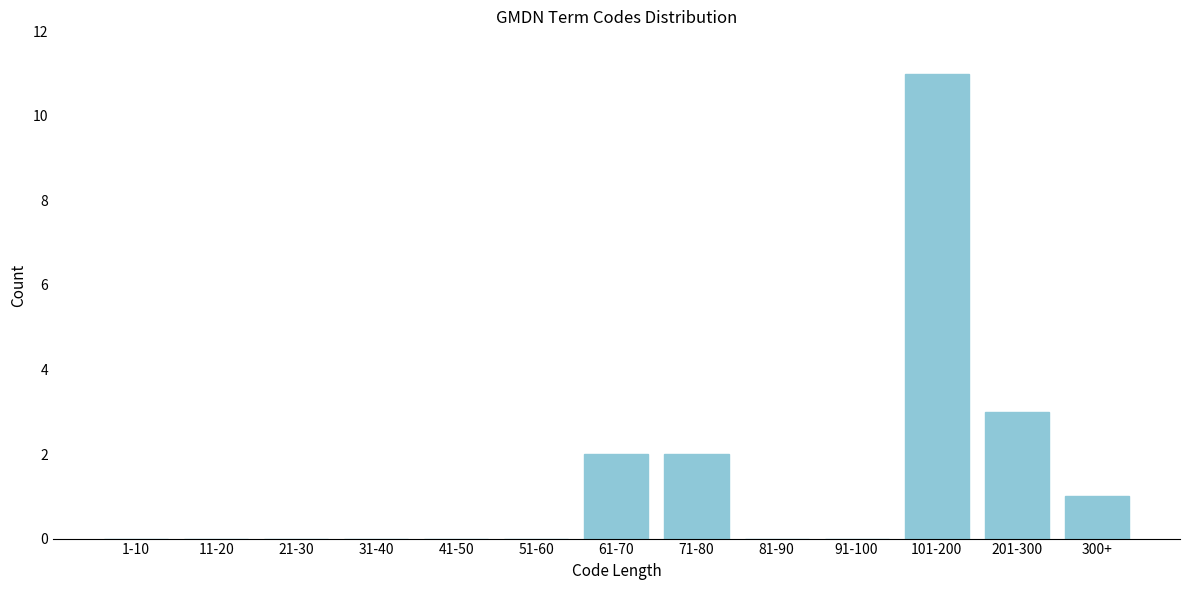

Reading right to left, extract all data points from this chart.

300+=1	201-300=3	101-200=11	91-100=0	81-90=0	71-80=2	61-70=2	51-60=0	41-50=0	31-40=0	21-30=0	11-20=0	1-10=0